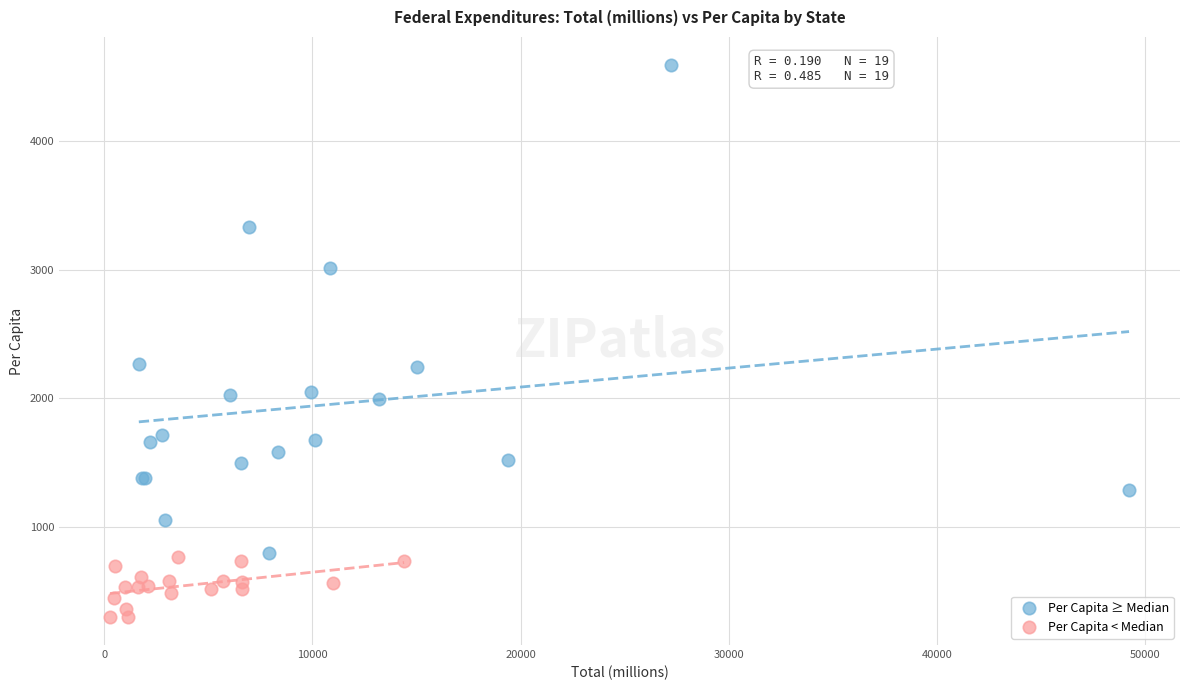

What are all the series names shown in the legend?

Per Capita ≥ Median, Per Capita < Median